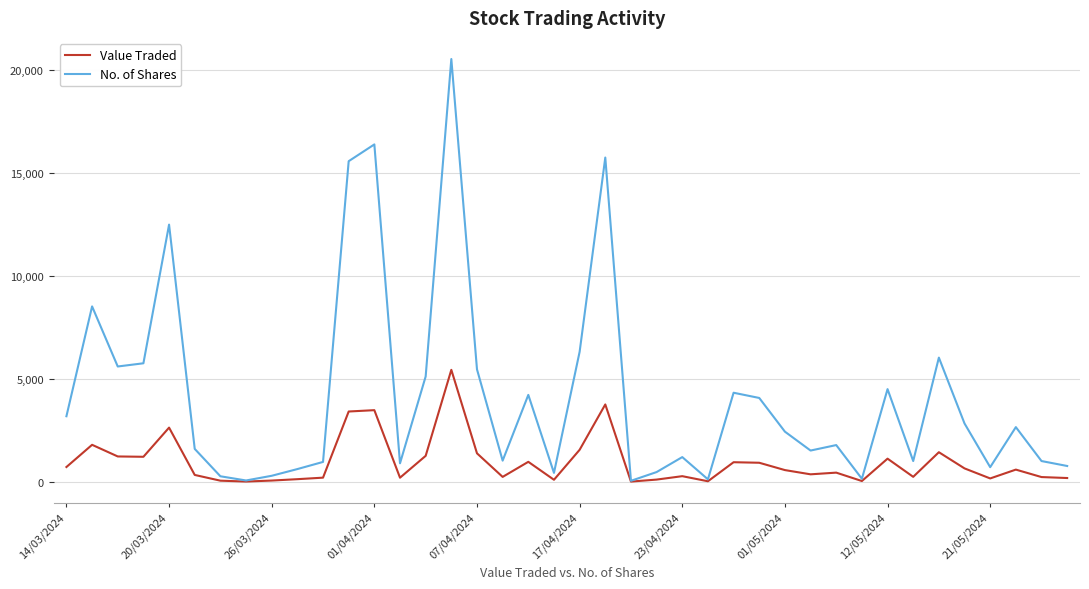

Which series has the largest range (max minus min)?

No. of Shares